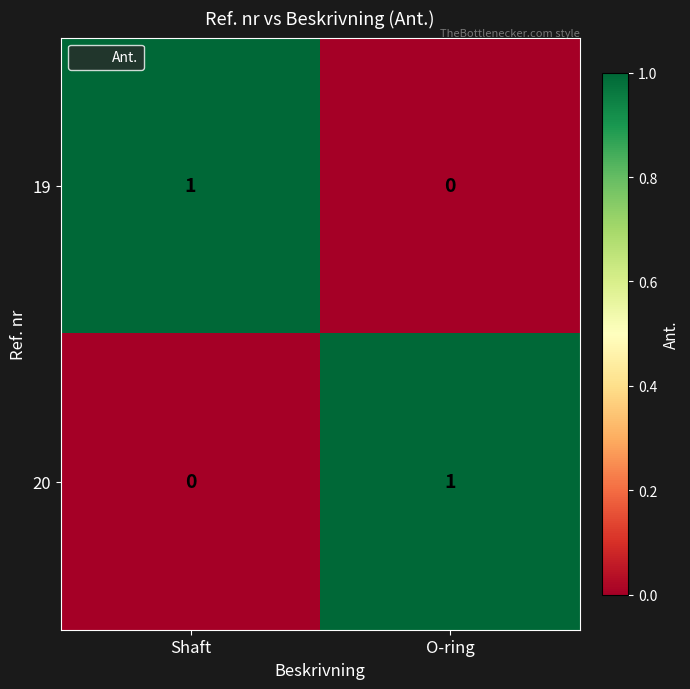

At O-ring, list the series in order from largest to smallest.

20, 19